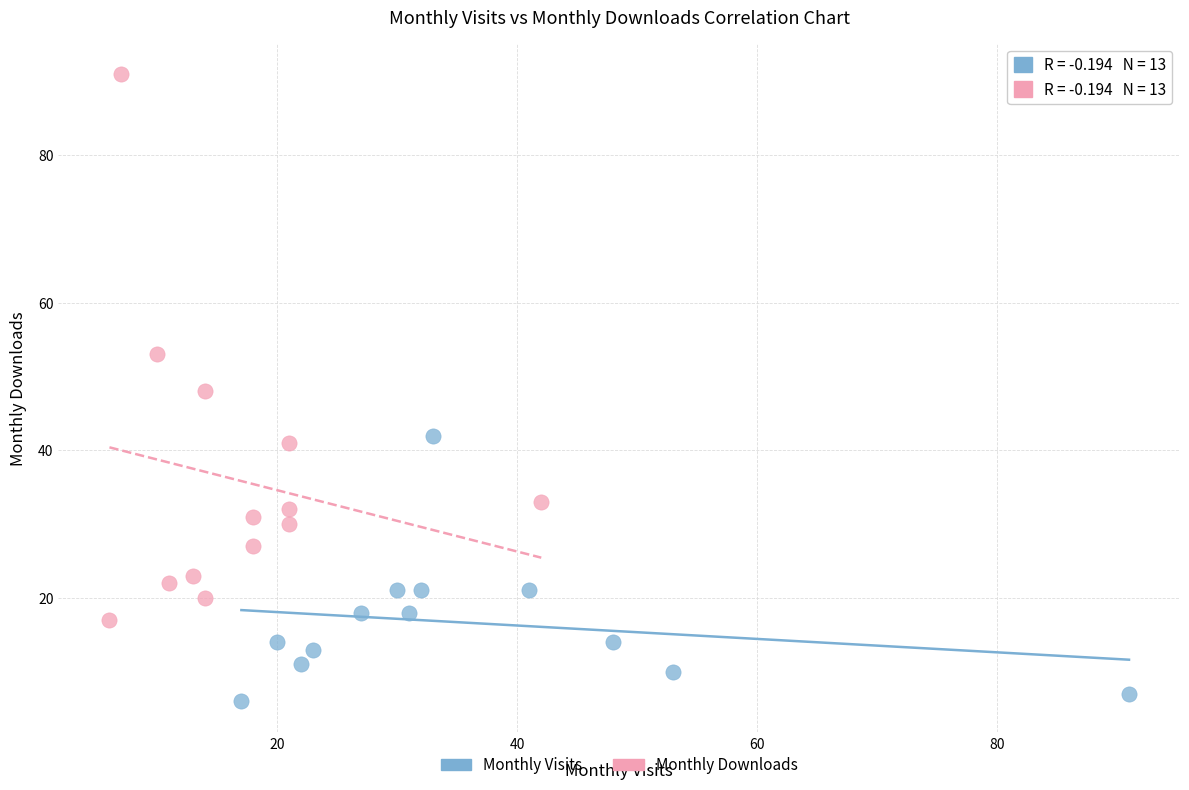

Which series reaches the maximum Y coordinate?

Monthly Downloads